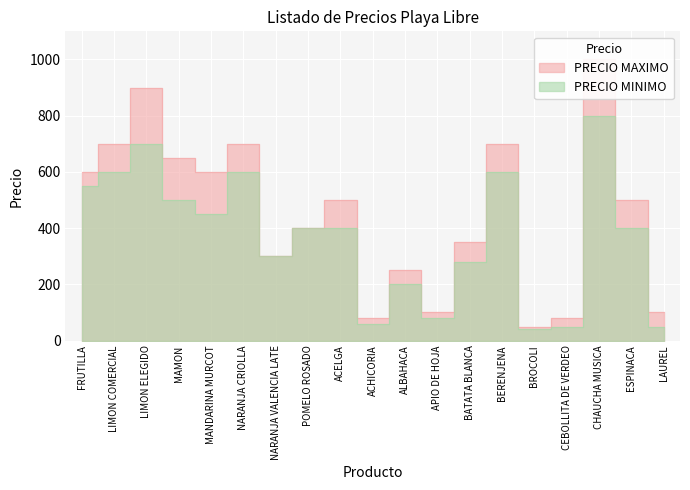

Is it true that PRECIO MINIMO equals 383 at BERENJENA?

False